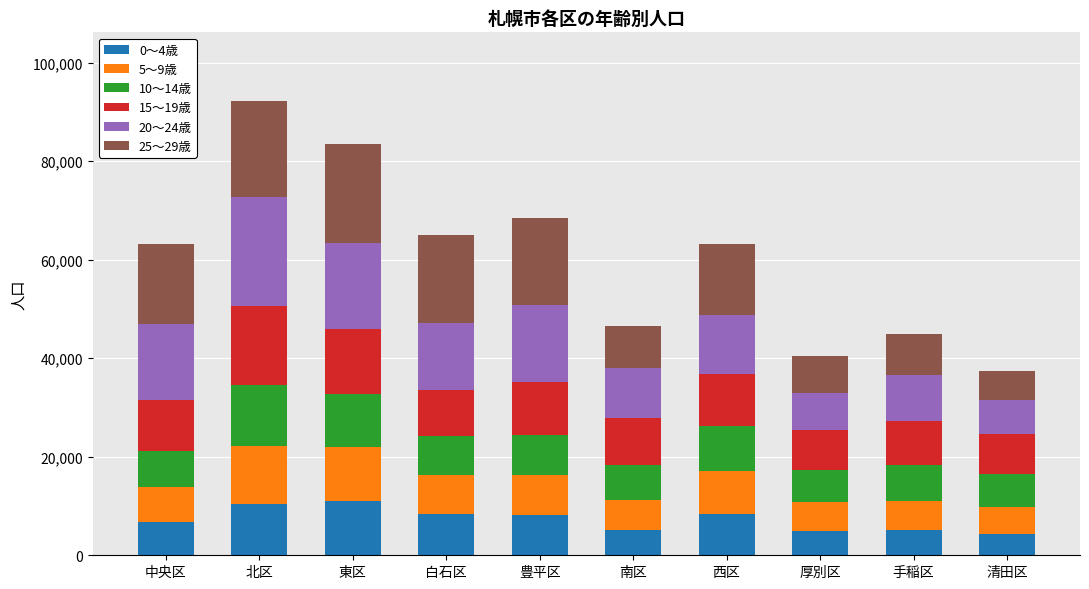

What is the total value across all series at 中央区?

63228